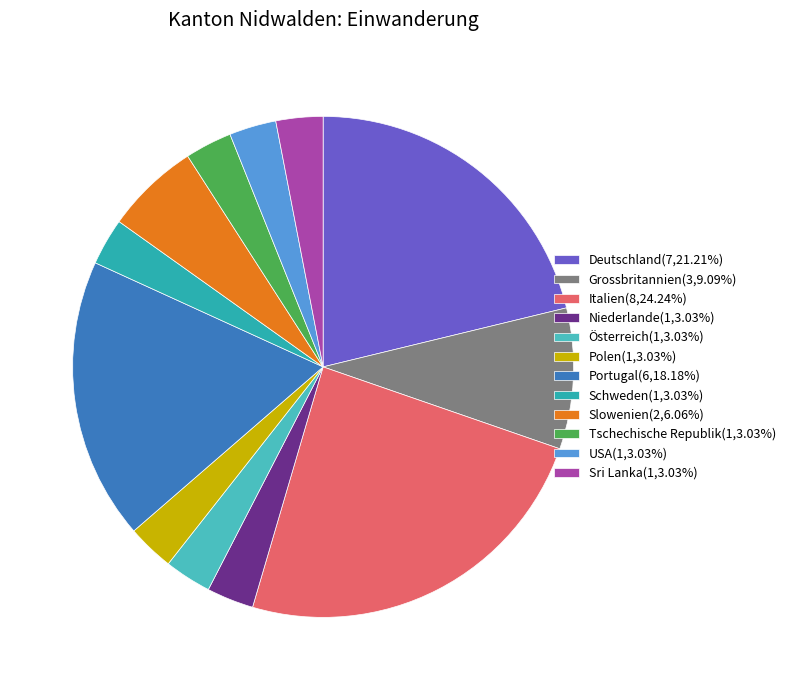

Rank the categories by value from highest to lowest.

Italien, Deutschland, Portugal, Grossbritannien, Slowenien, Niederlande, Österreich, Polen, Schweden, Tschechische Republik, USA, Sri Lanka